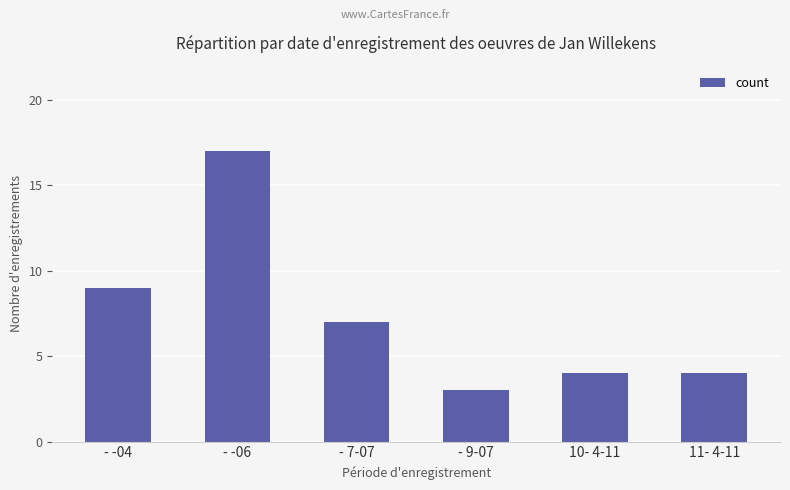

How many bars are there in total?

6